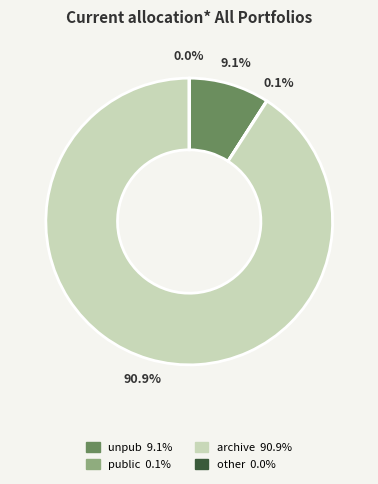

Which category has the biggest portion of the pie?

archive